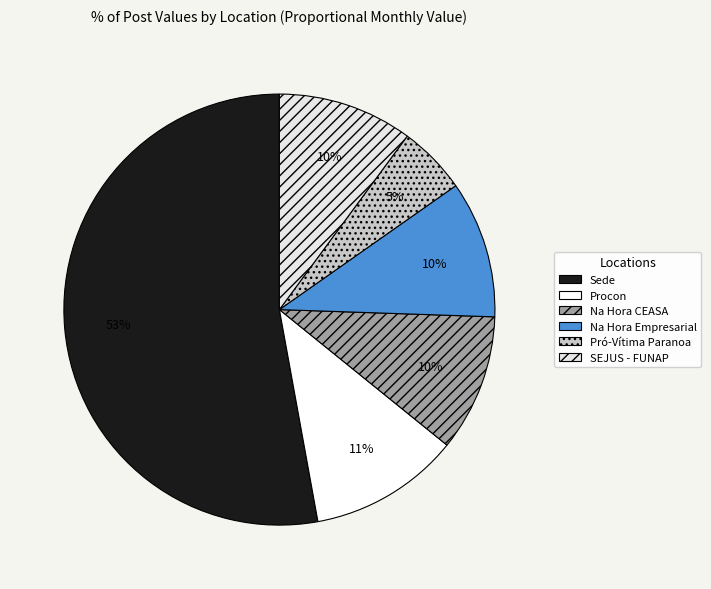

Which category has the biggest portion of the pie?

Sede